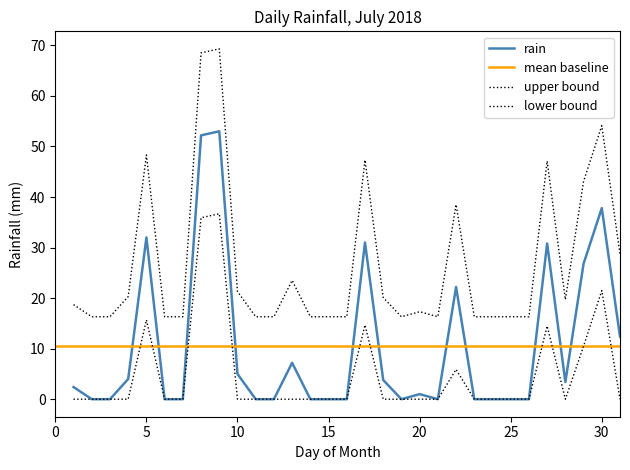

What is the difference between the second highest and minimum values in the upper_bound series?

52.2